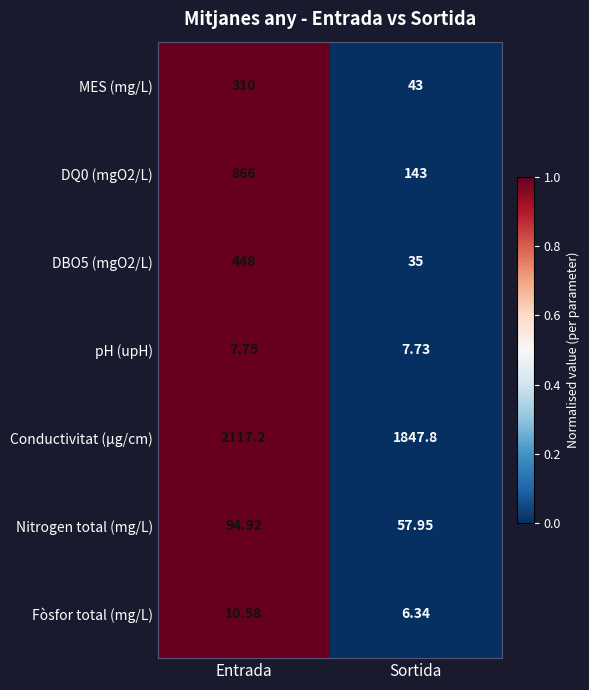

Which label corresponds to the smallest value in the chart?

Sortida